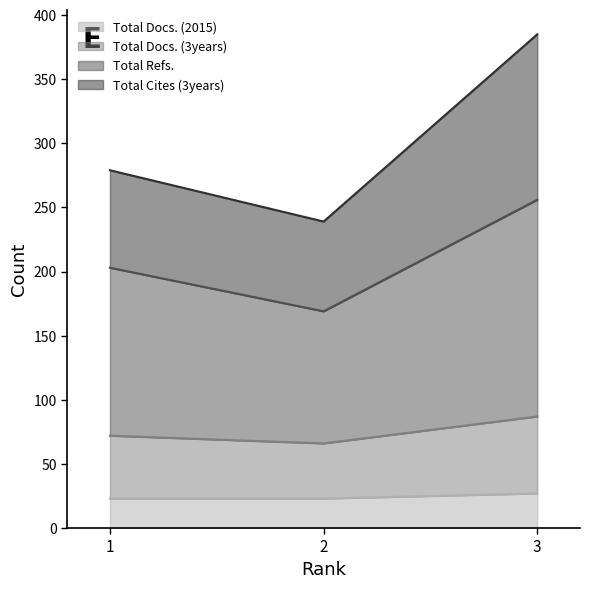

Which label corresponds to the largest value in the chart?

3